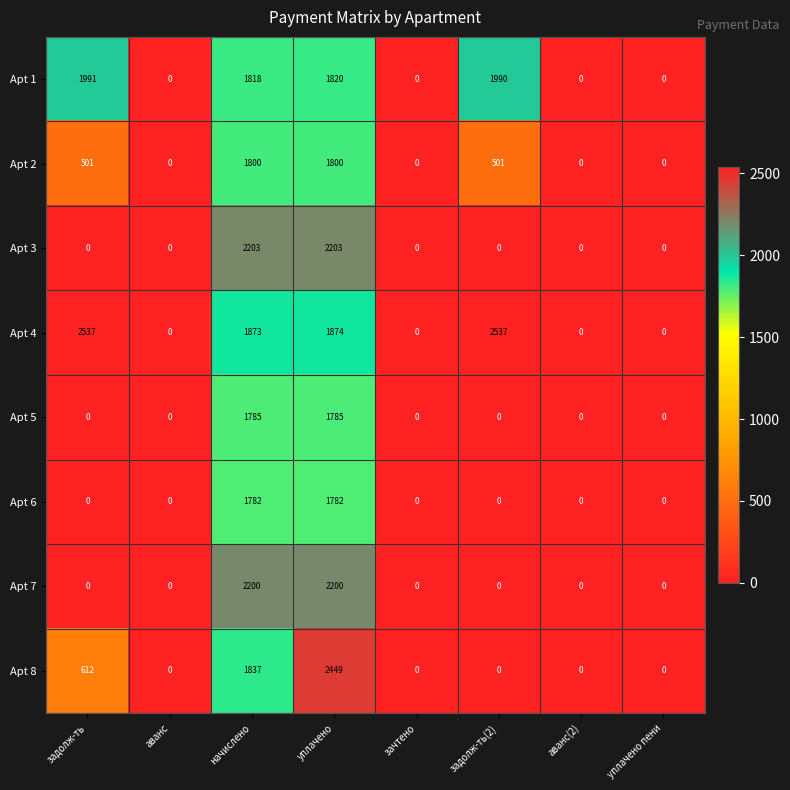

What is the greatest value displayed?

2537